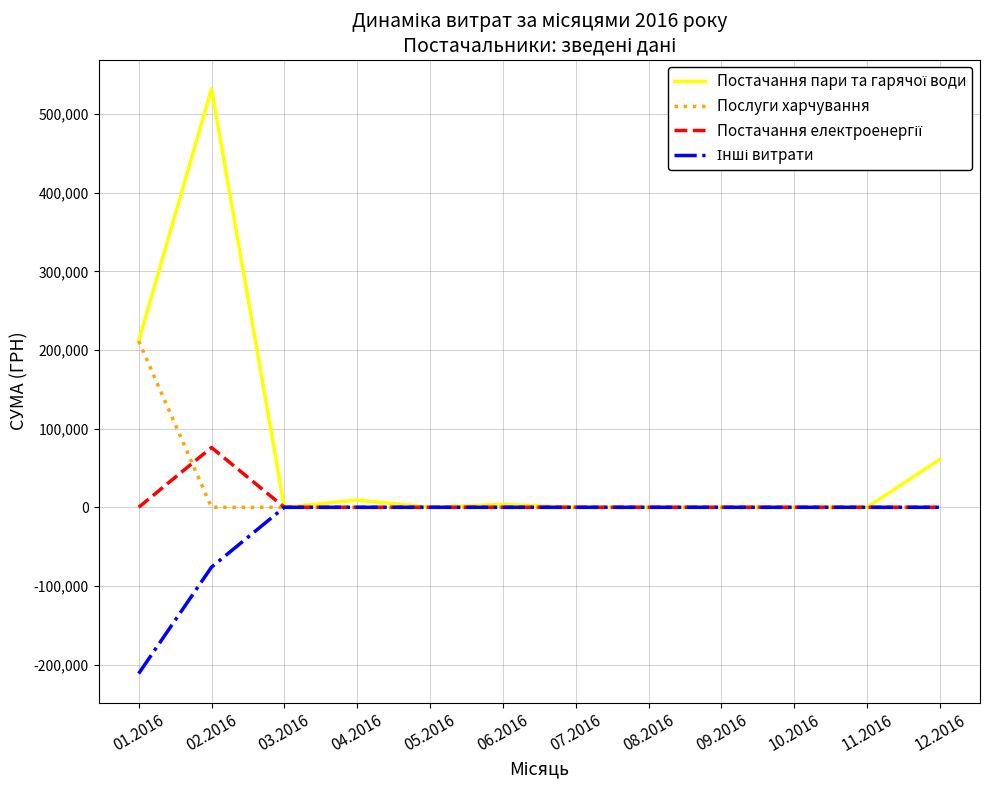

At which category is the sum across all series the highest?

02.2016